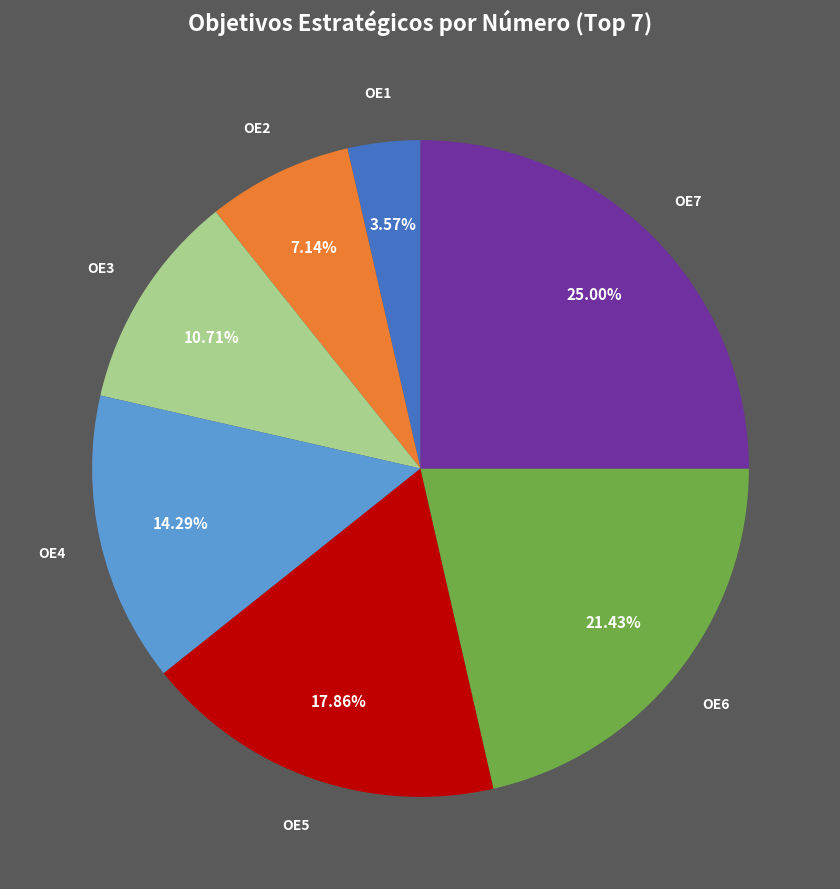

Does any single category account for the majority?

No